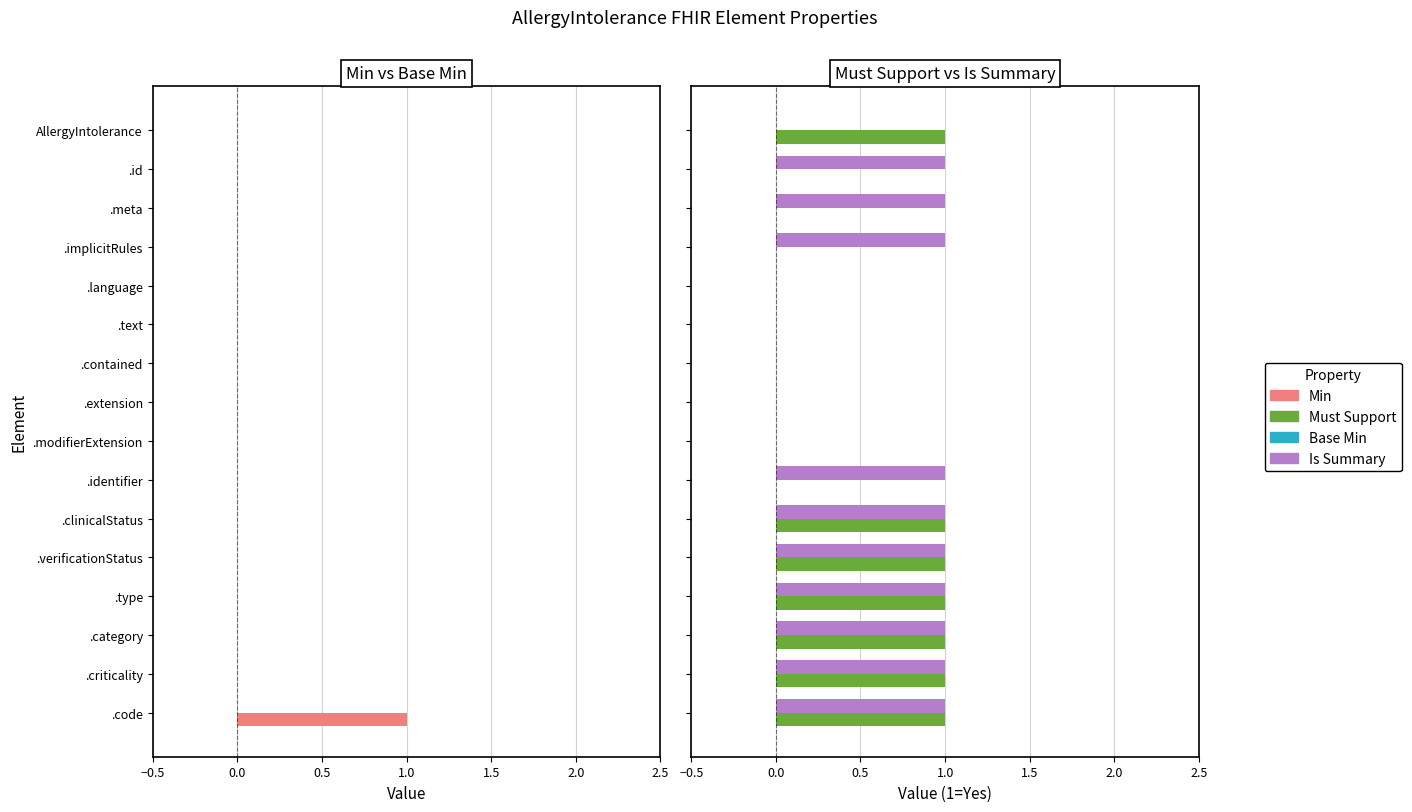

What are all the series names shown in the legend?

Min, Base Min, Must Support, Is Summary